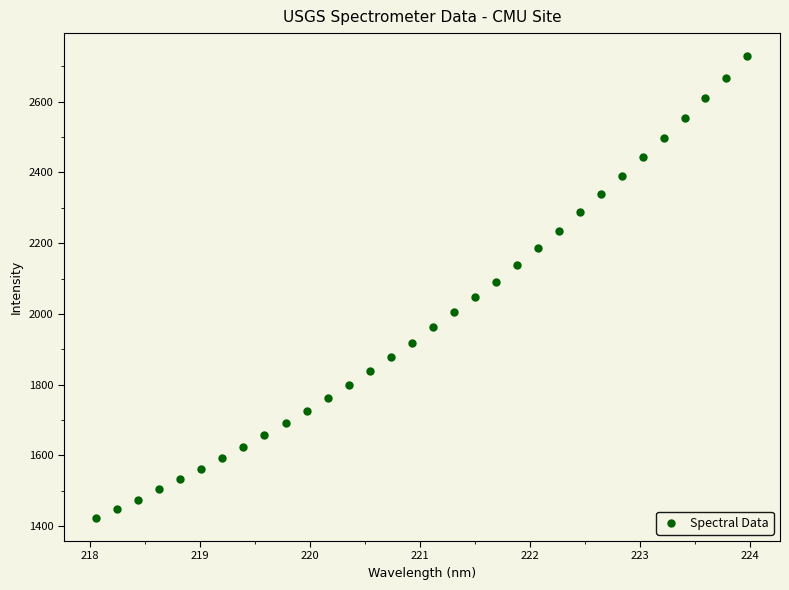

What is the range of X values (max minus min)?

5.9